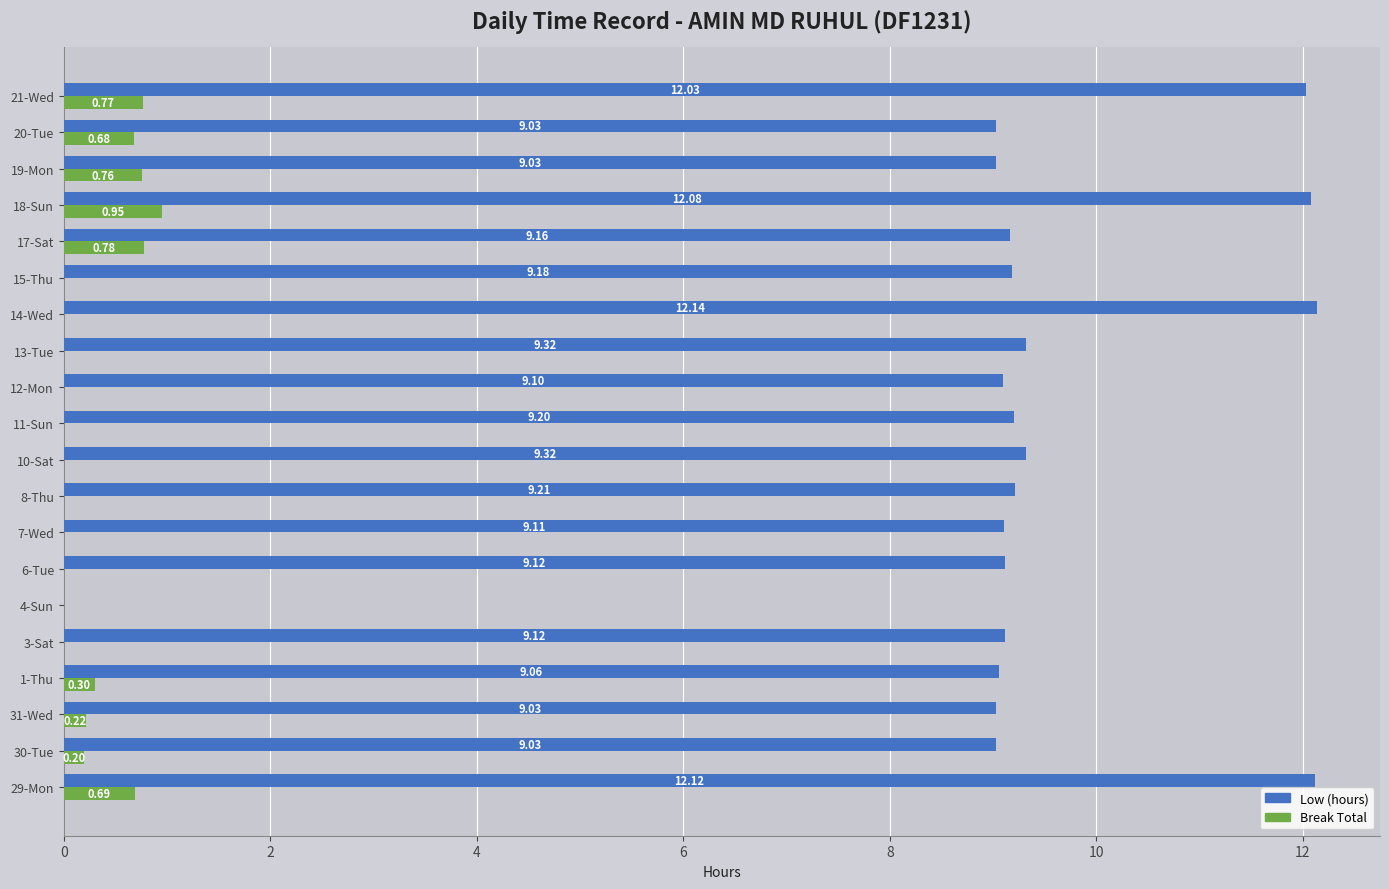

Which series changed the most between 14-Wed and 18-Sun?

Break Total